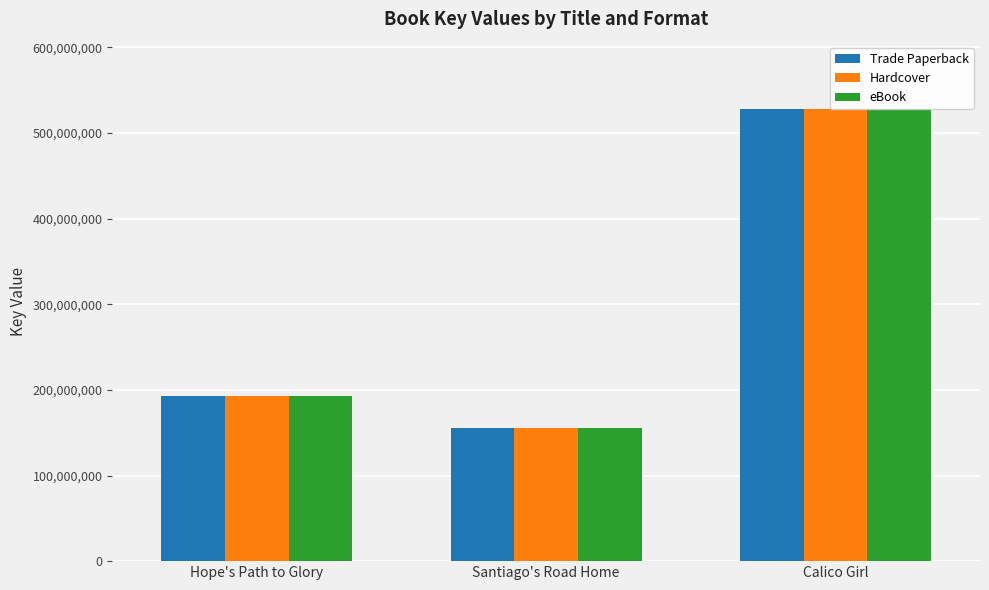

The value of eBook at Calico Girl is 719510624. True or false?

False